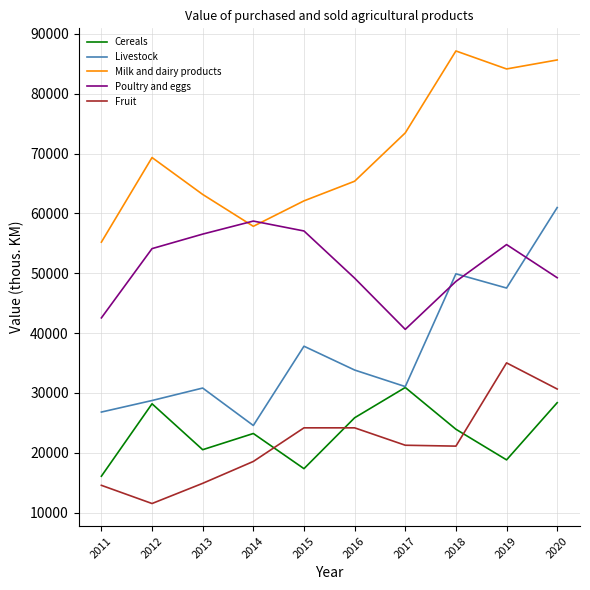

What is the difference between the highest and lowest values at 2011?

40632